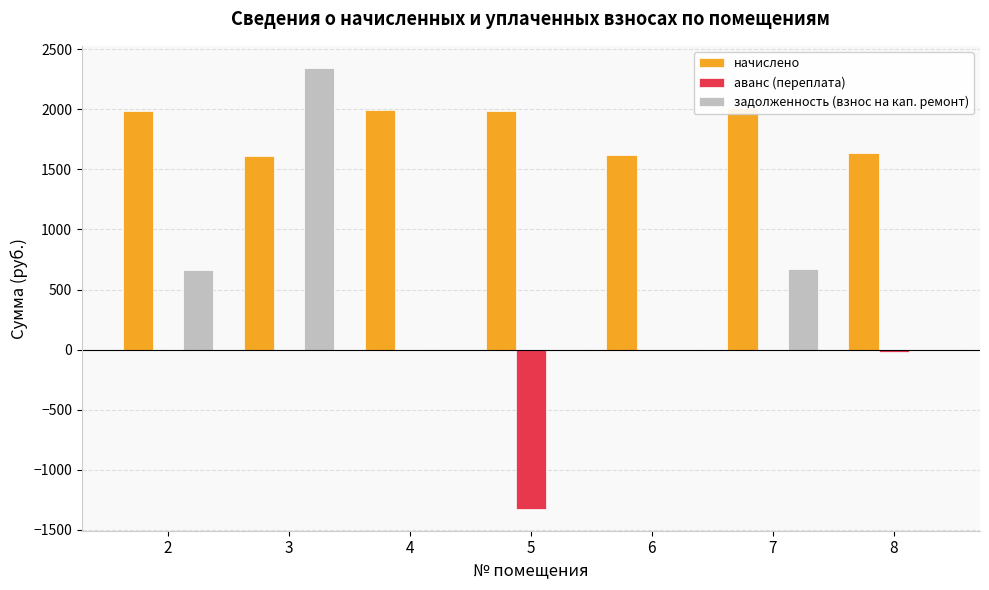

The аванс (переплата) series shows -8.5 at 8. True or false?

False